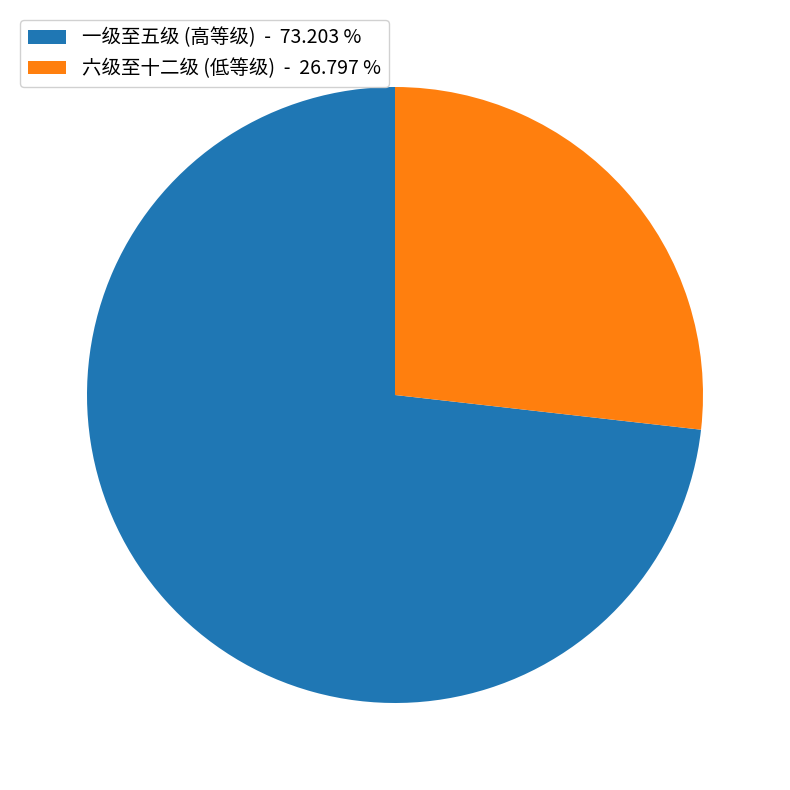

Is the sum of 六级至十二级 (低等级) - 26.797 % and 一级至五级 (高等级) - 73.203 % greater than half?

Yes